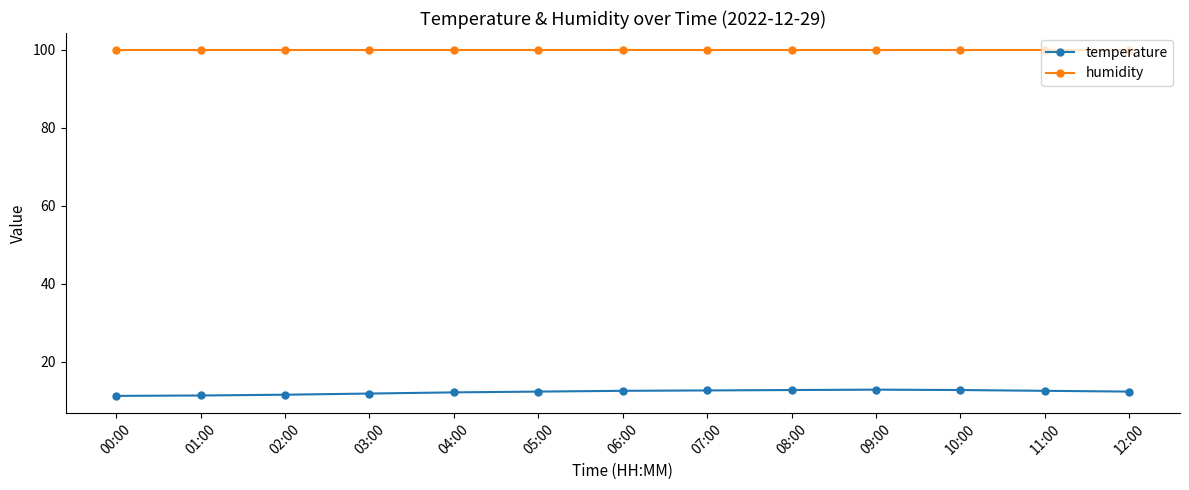

Which series has the widest spread of values?

temperature